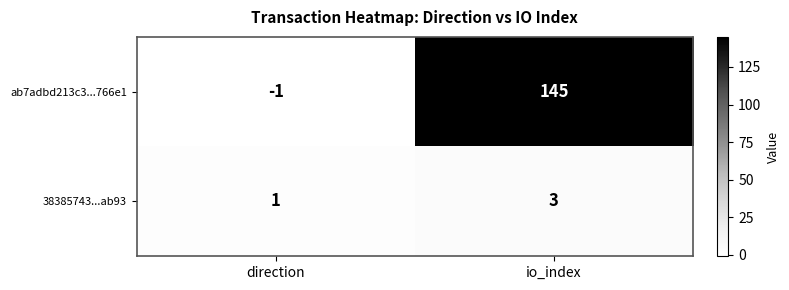

Which series has the widest spread of values?

ab7adbd213c3...766e1